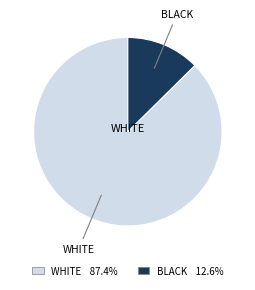

How many slices are in this pie chart?

2